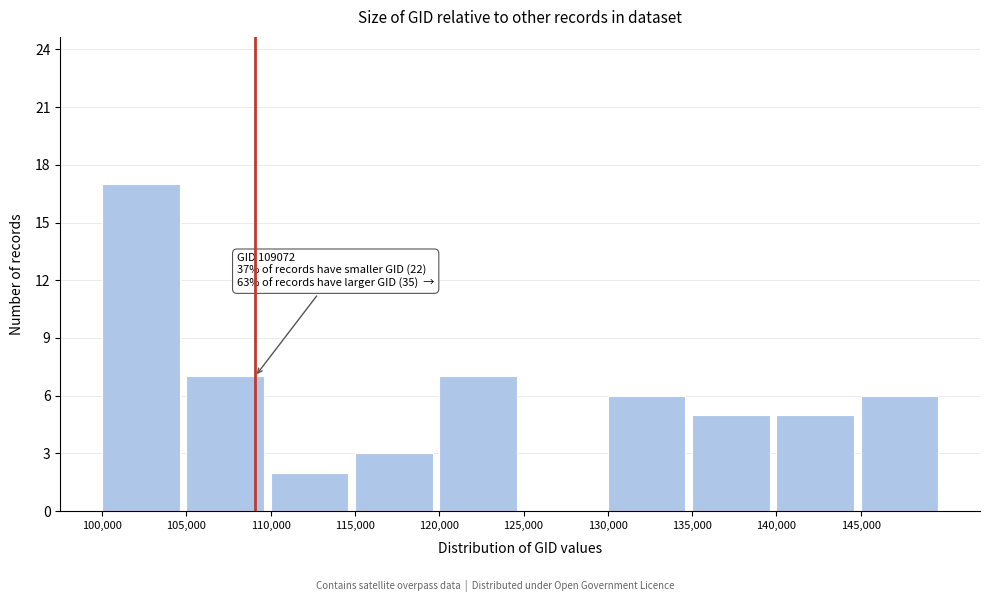

Over which range of the x-axis is the bar tallest?

100000 to 105000